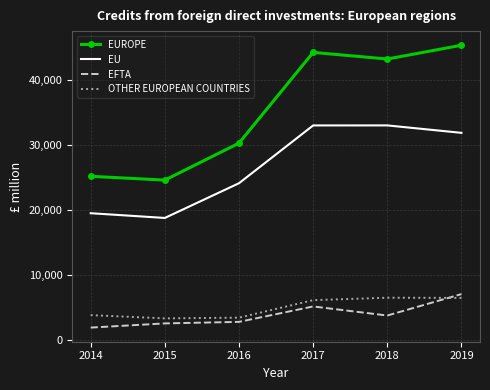

True or false: EUROPE has a value of 13632 at 2014.

False